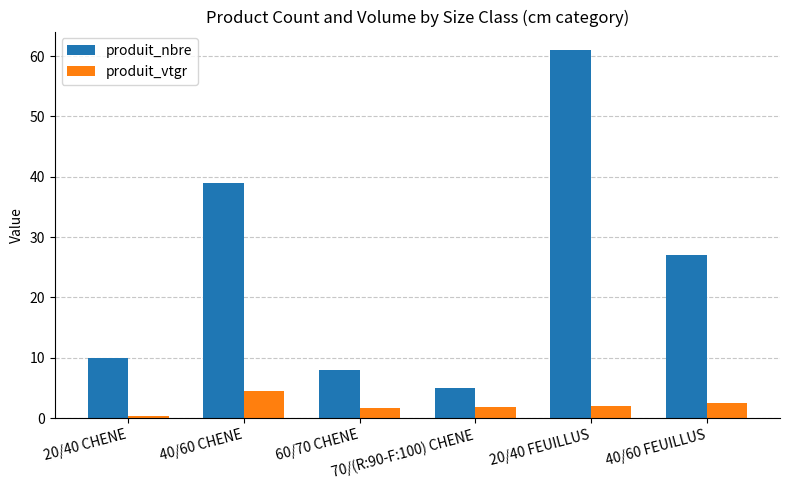

Rank the series by their maximum value, from highest to lowest.

produit_nbre, produit_vtgr